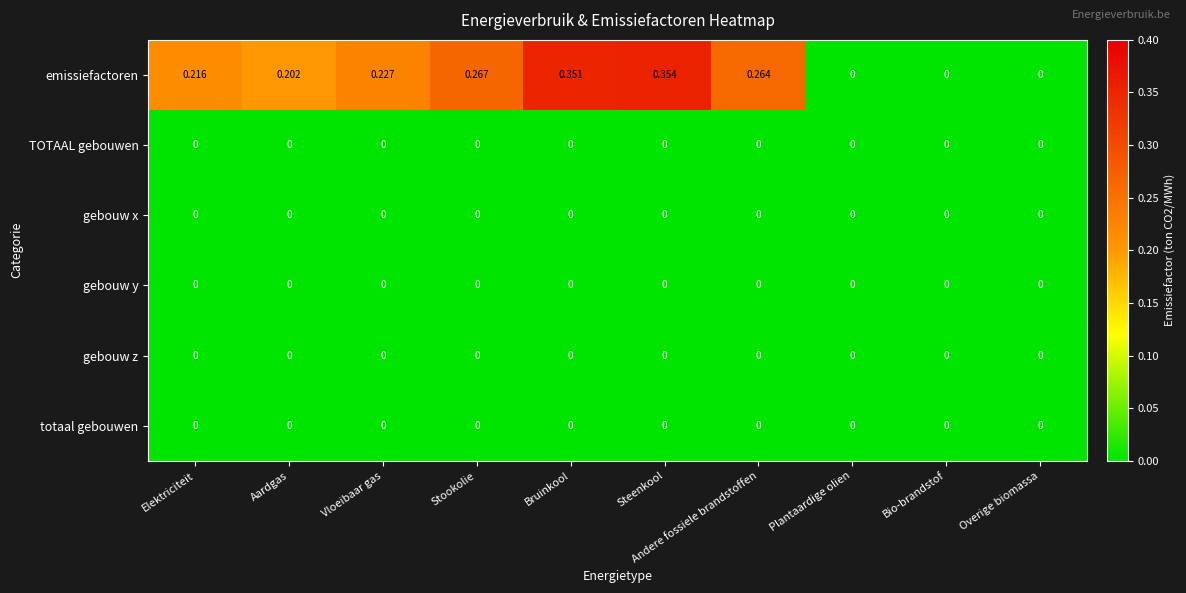

Which series has the largest total across all categories?

emissiefactoren